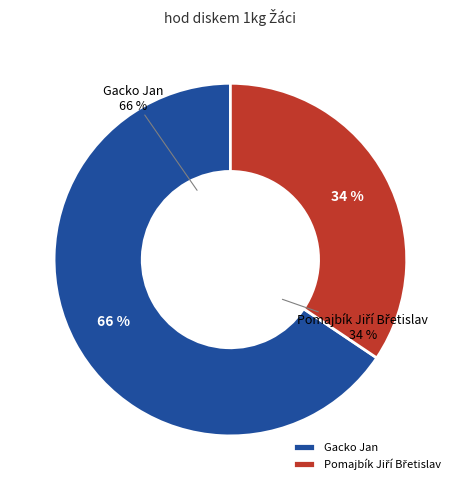

To the nearest percent, what percentage of the pie is Gacko Jan?

66%